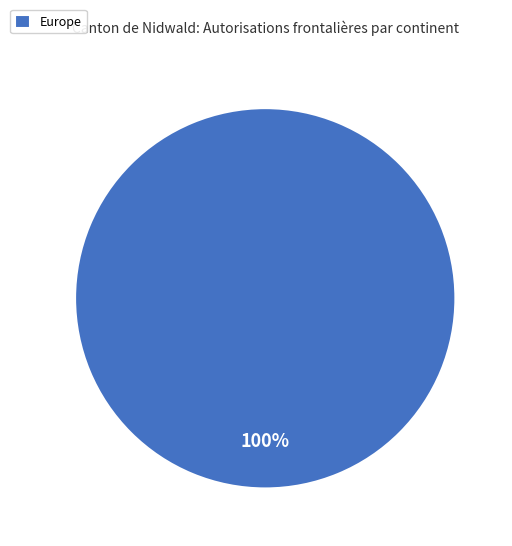

How many segments does this pie chart have?

1